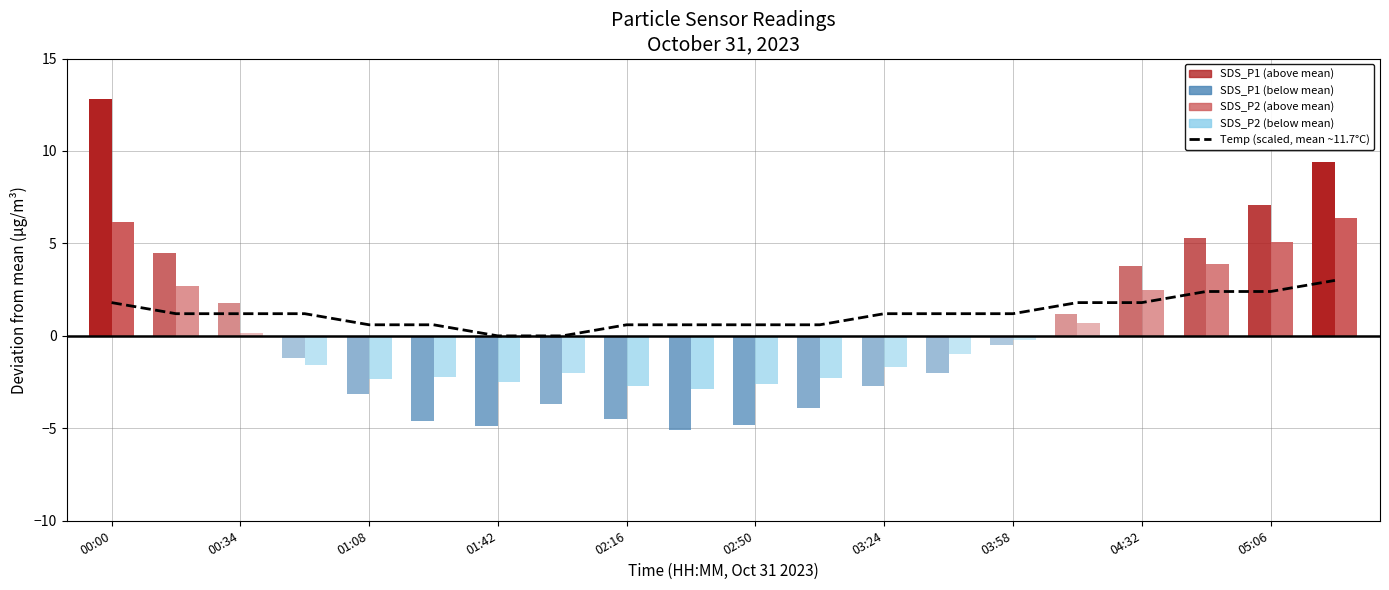

Reading right to left, extract all data points from this chart.

3.0	2.4	2.4	1.8	1.8	1.2	1.2	1.2	0.6	0.6	0.6	0.6	0.0	0.0	0.6	0.6	1.2	1.2	1.2	1.8